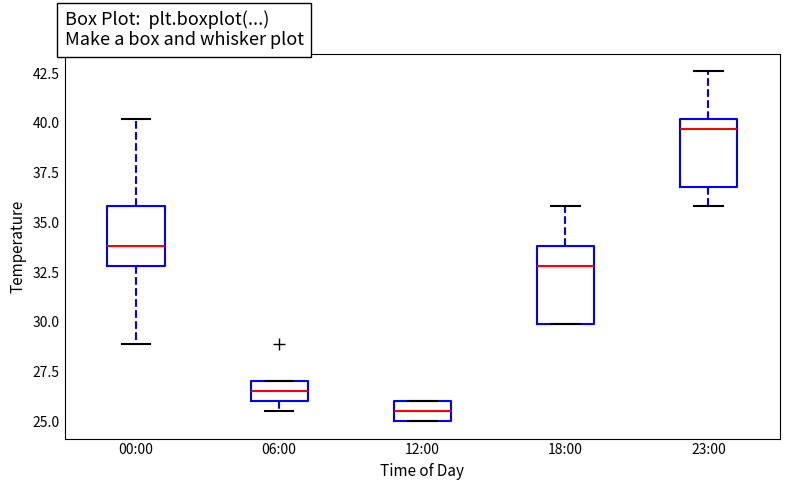

Reading left to right, read every box against the y-axis: the position of its median line, the range the box covers, and the ends of its whiskers. The values are not printed on the chart, so give them approximately, as read against the axis.

00:00: median 34.0, box 33.0 to 36.0, whiskers 29.0 to 40.0
06:00: median 26.5, box 26.0 to 27.0, whiskers 25.5 to 27.0
12:00: median 25.5, box 25.0 to 26.0, whiskers 25.0 to 26.0
18:00: median 33.0, box 30.0 to 34.0, whiskers 30.0 to 36.0
23:00: median 39.5, box 37.0 to 40.0, whiskers 36.0 to 42.5